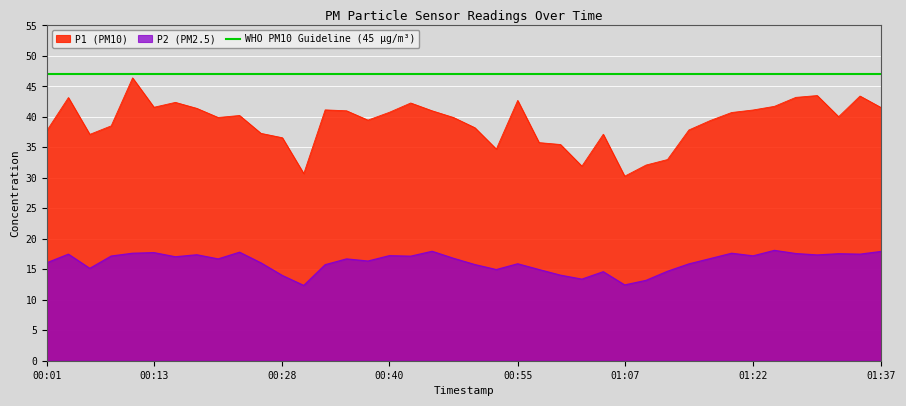

List the labels in order of P1 value, largest first.

00:11, 01:29, 01:34, 01:27, 00:04, 00:55, 00:16, 00:43, 01:25, 00:13, 01:37, 00:18, 00:33, 01:22, 00:35, 00:45, 00:40, 01:20, 00:23, 01:32, 00:21, 00:48, 00:38, 01:17, 00:09, 00:50, 01:15, 00:01, 00:26, 01:05, 00:06, 00:28, 00:58, 01:00, 00:53, 01:12, 01:10, 01:02, 00:31, 01:07